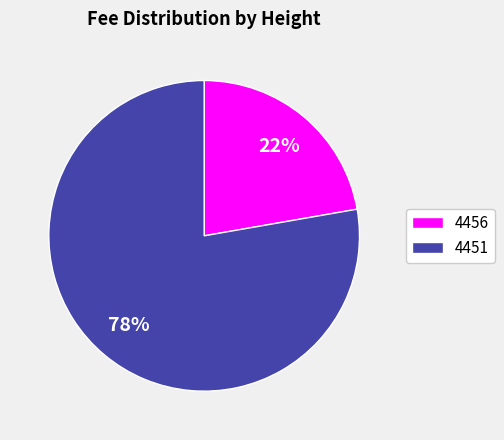

How many segments does this pie chart have?

2